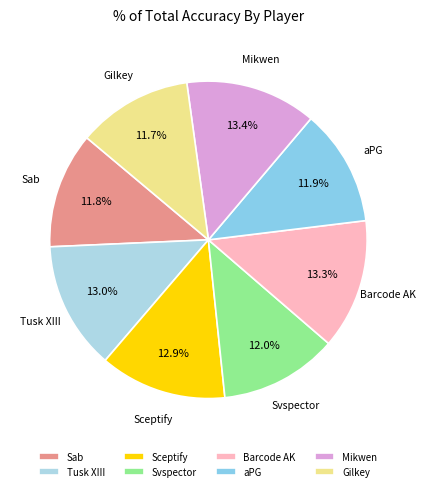

What percentage is NOT represented by aPG?

88.1%